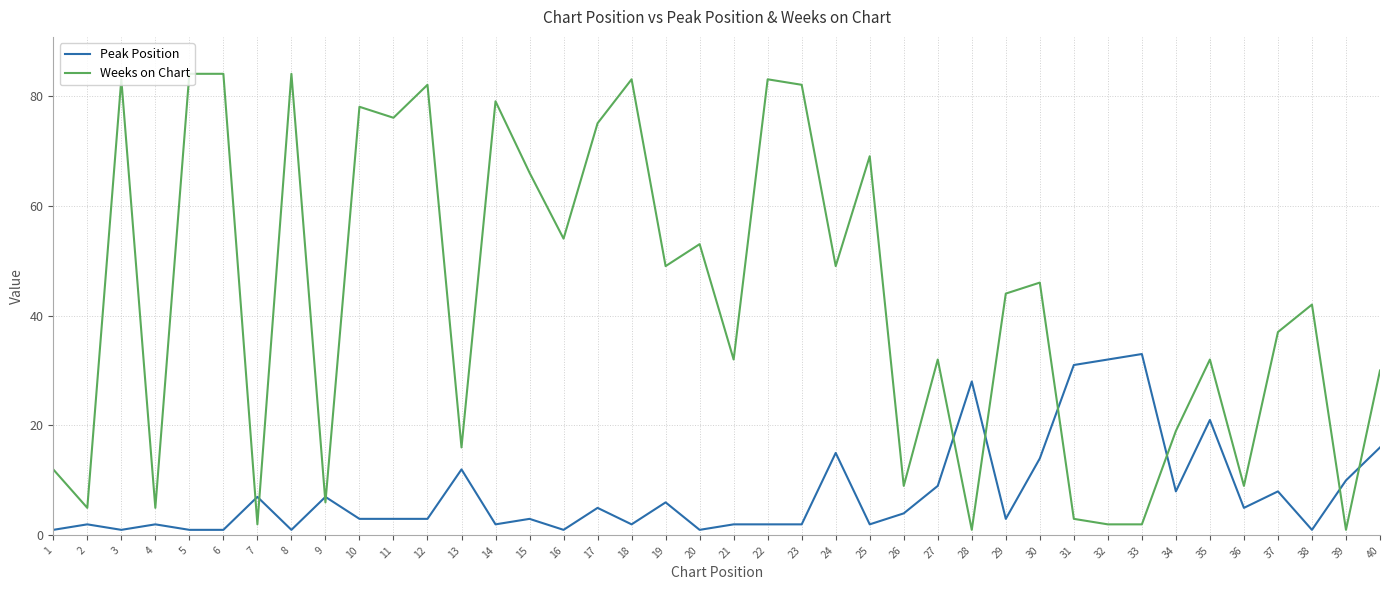

Which series changed the most between 7 and 20?

Weeks on Chart